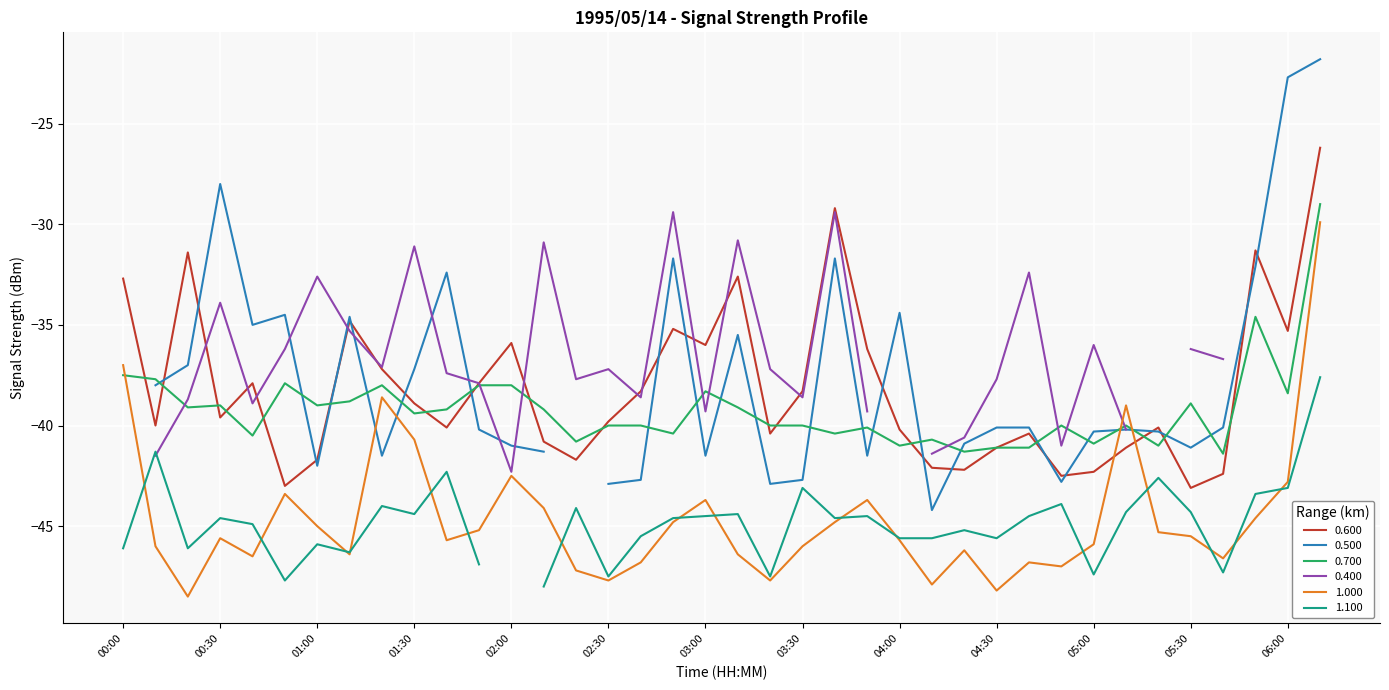

In 1.000, how many points are higher than both neighbors (excluding endpoints)?

9